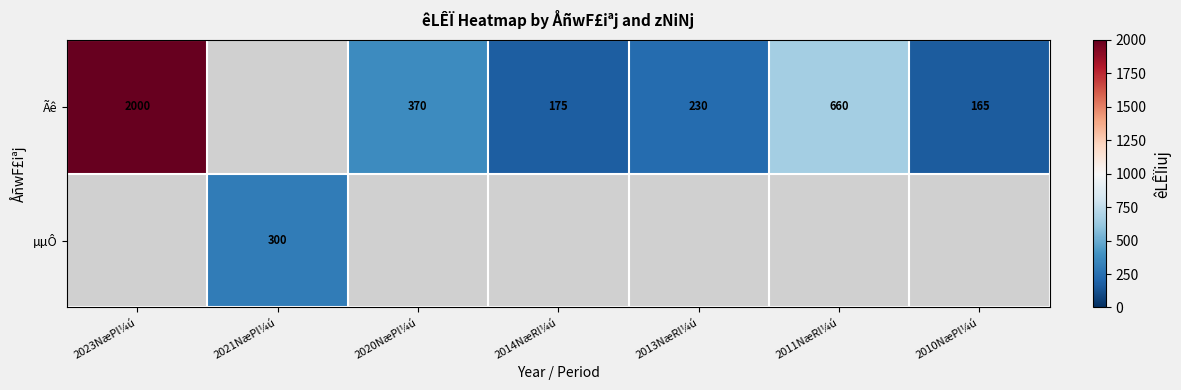

Which series changed the most between 2020NæPl¼ú and 2014NæRl¼ú?

row_0